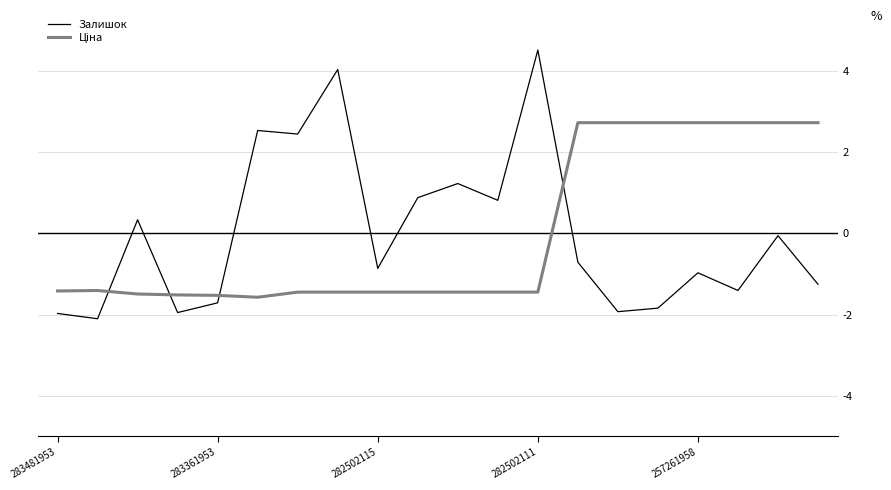

What is the lowest value of the Залишок series?

-2.1